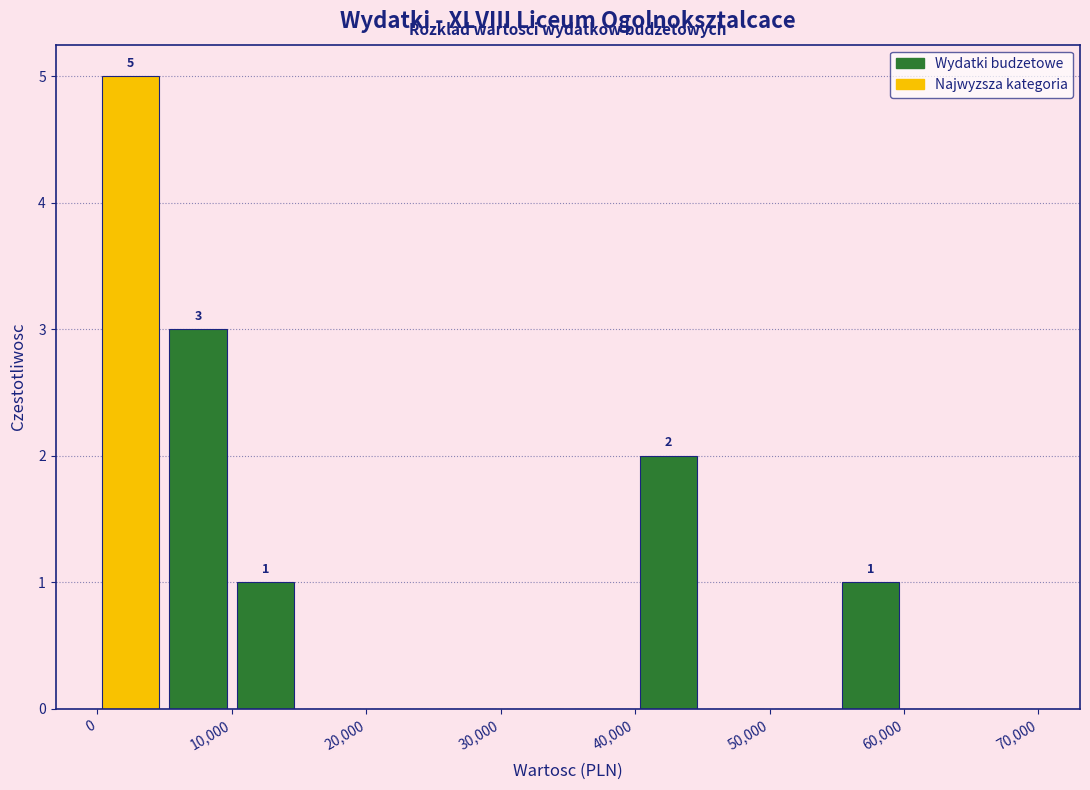

Which range on the x-axis has the tallest bar?

0 to 5000